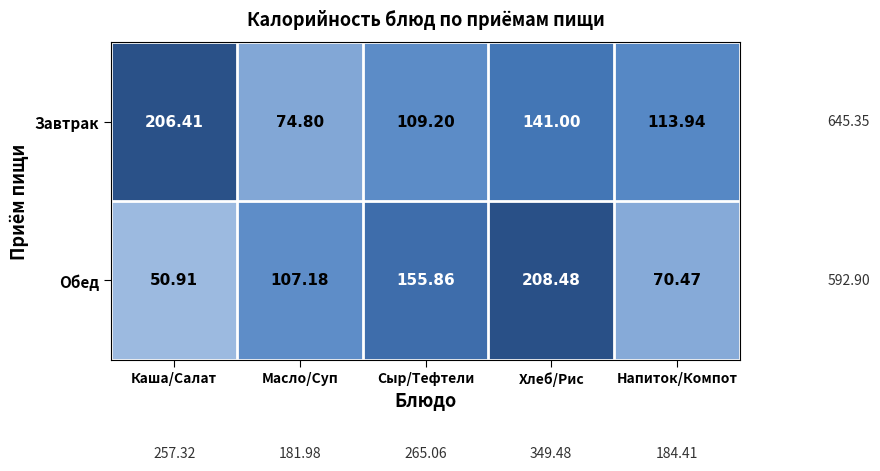

How many series are shown in this chart?

2